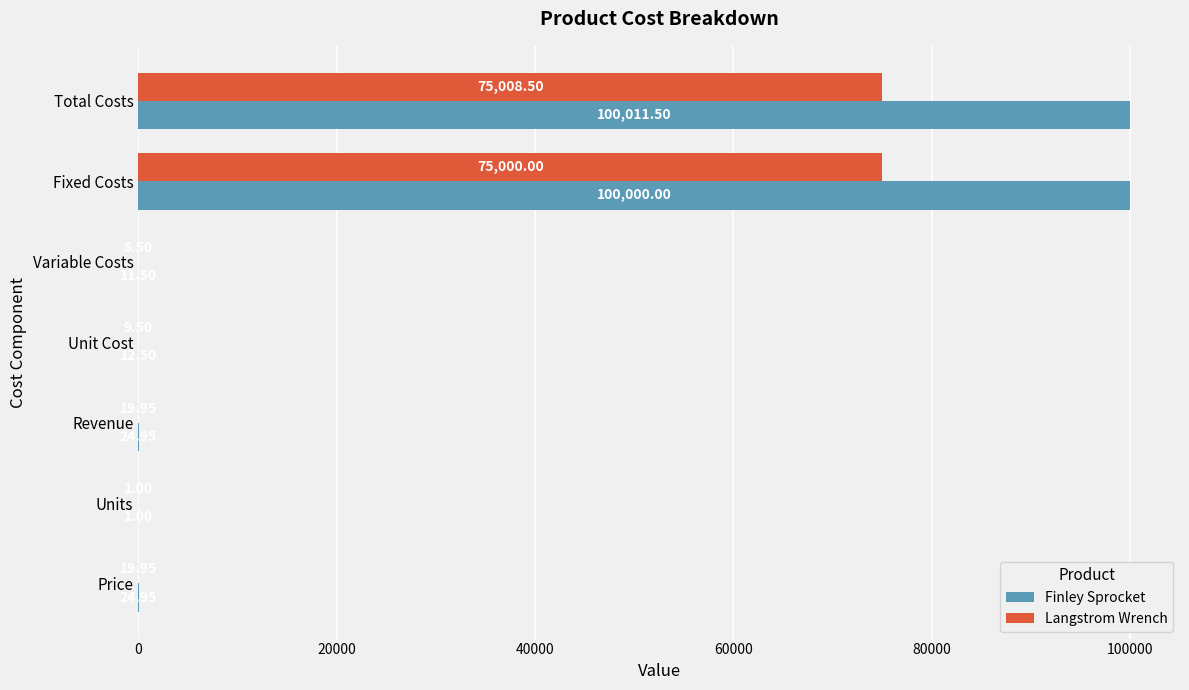

Count the number of categories in the chart.

7